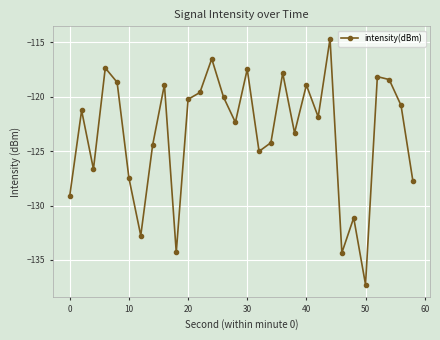

How many data points are less than -121?

16